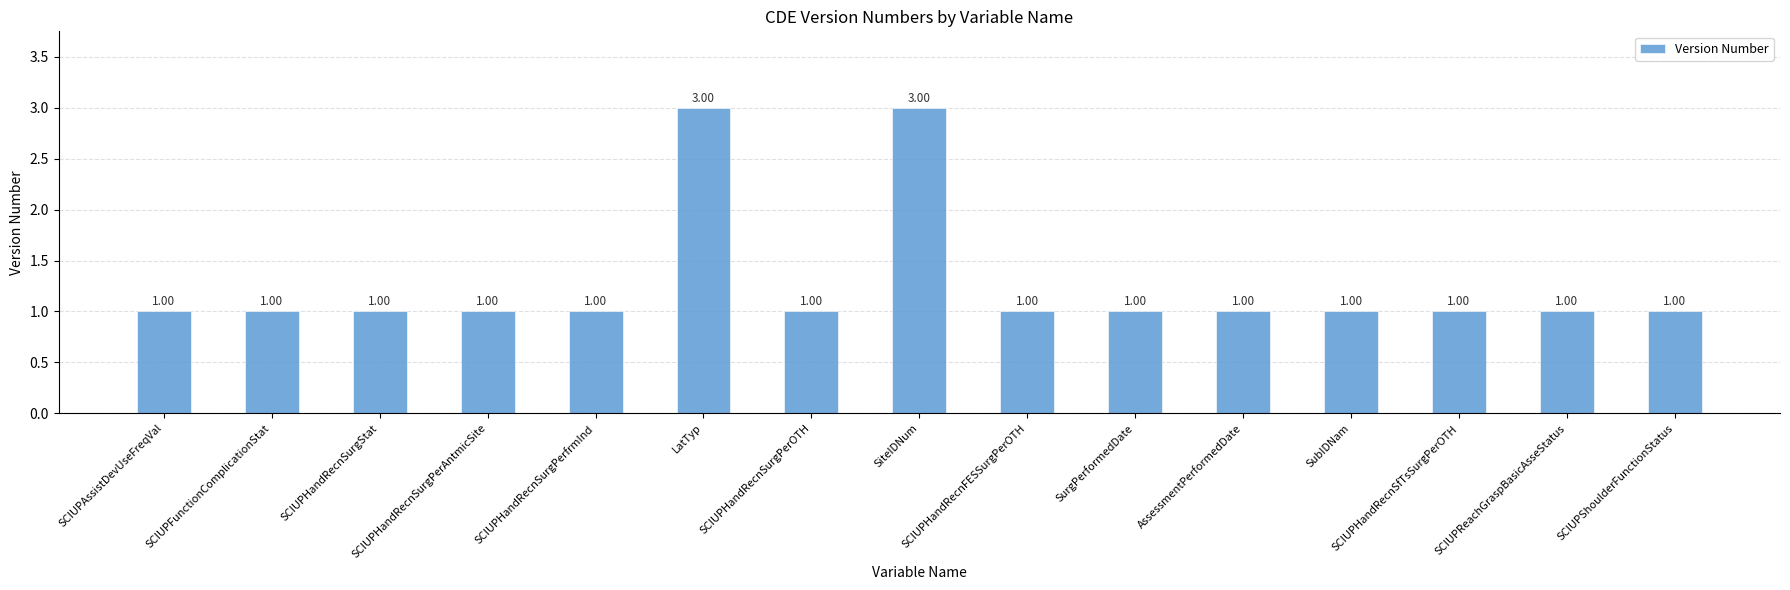

What is the label of the 14th bar from the left?

SCIUPReachGraspBasicAsseStatus